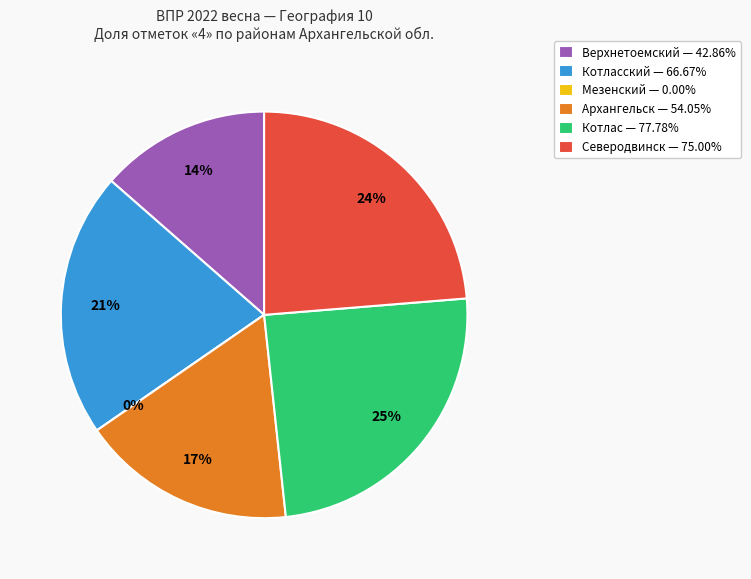

Count the number of slices in the pie.

6